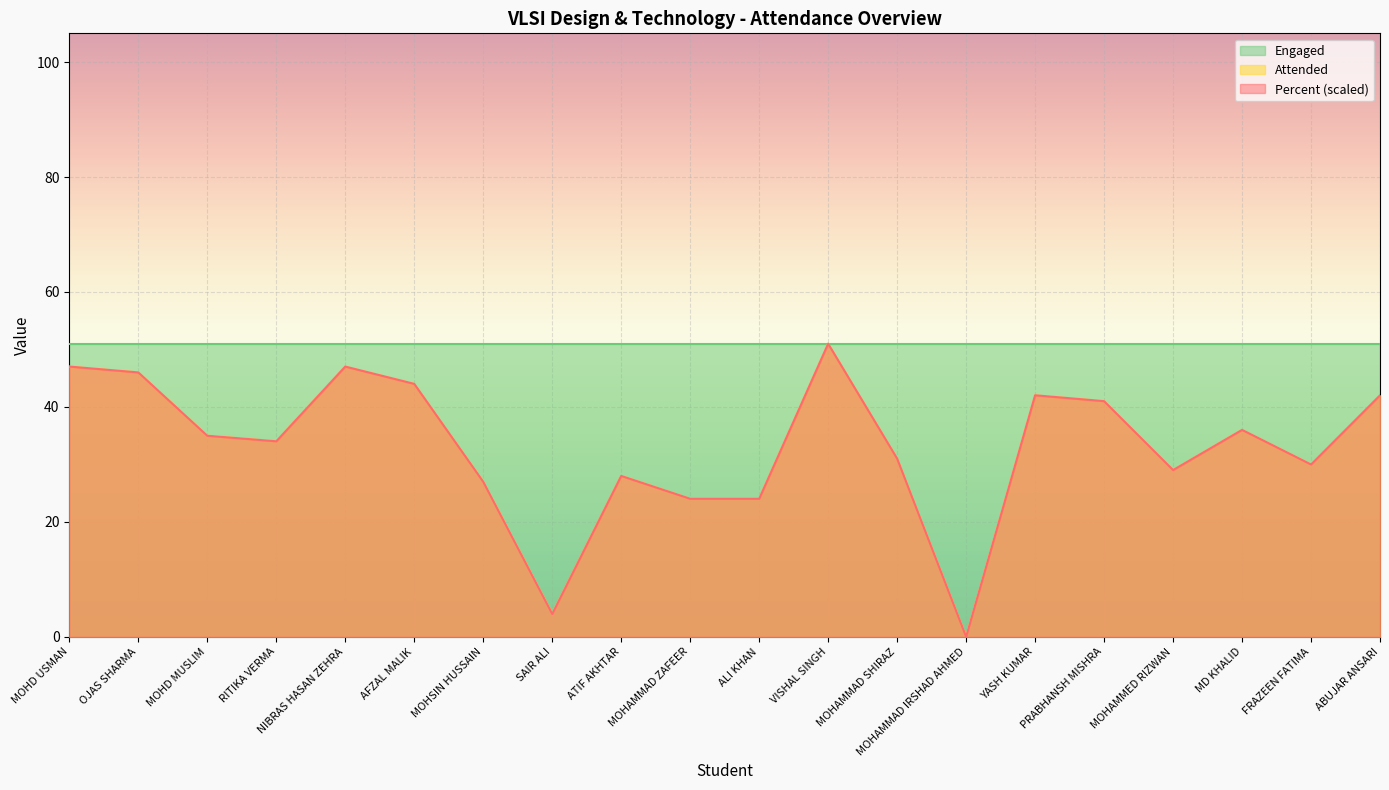

How many positive values does the Attended series have?

19